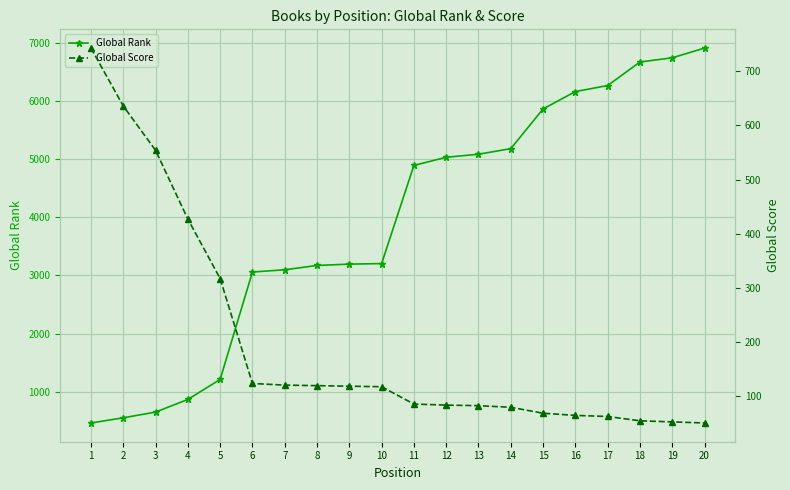

How many values in the Global Score series are below 117?

10